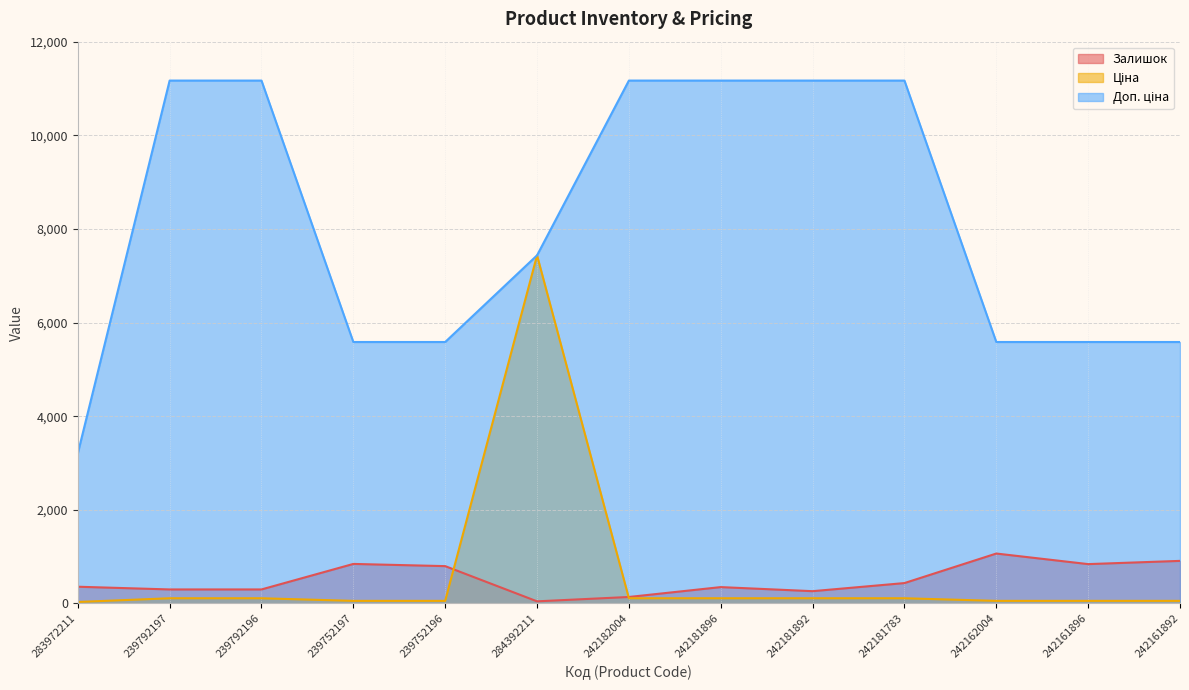

What is the minimum value shown in the chart?

32.0